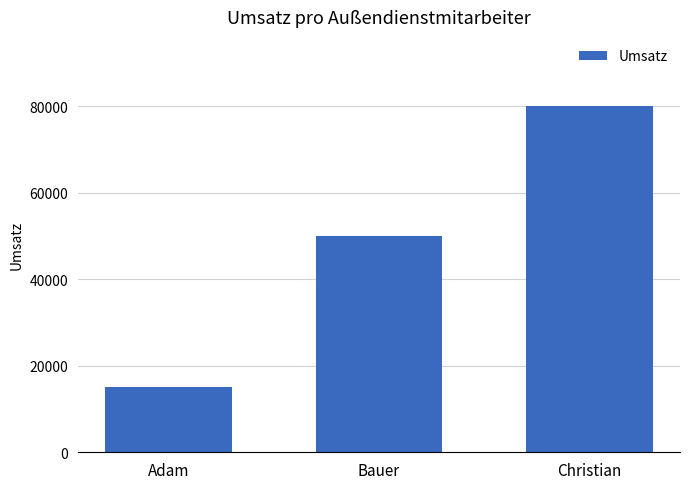

What is the difference between the values at Bauer and Christian?

30000